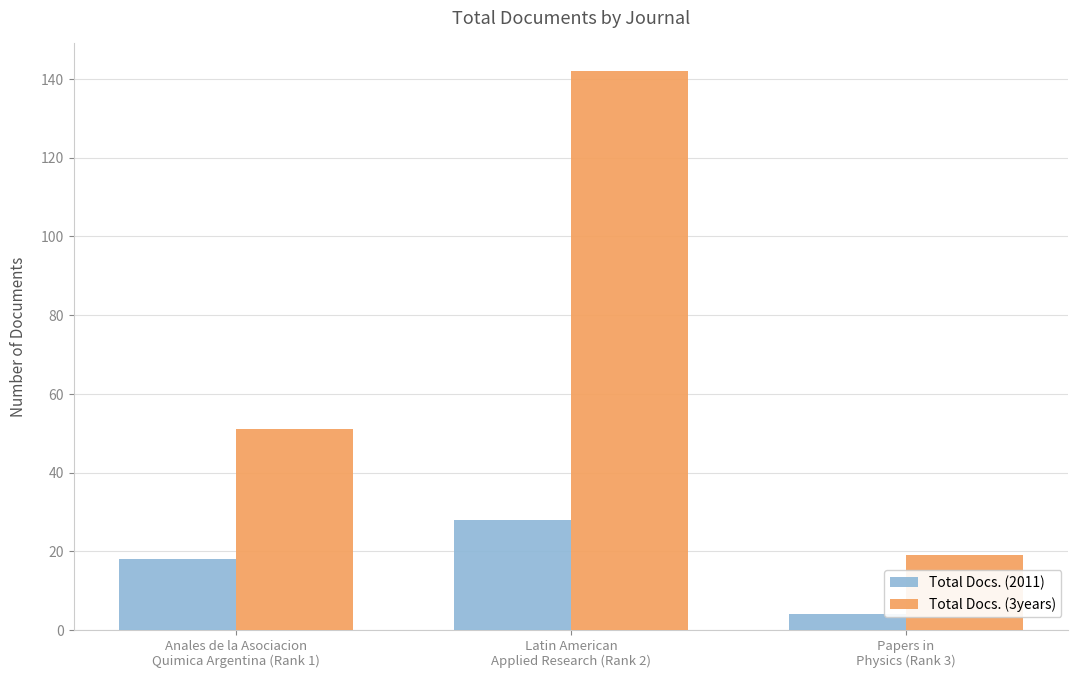

What is the total value across all series at Anales de la Asociacion
Quimica Argentina (Rank 1)?

69